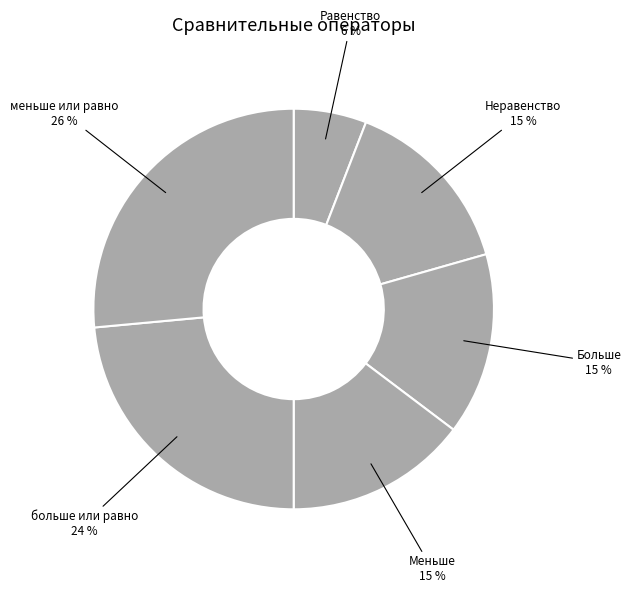

How many segments does this pie chart have?

6